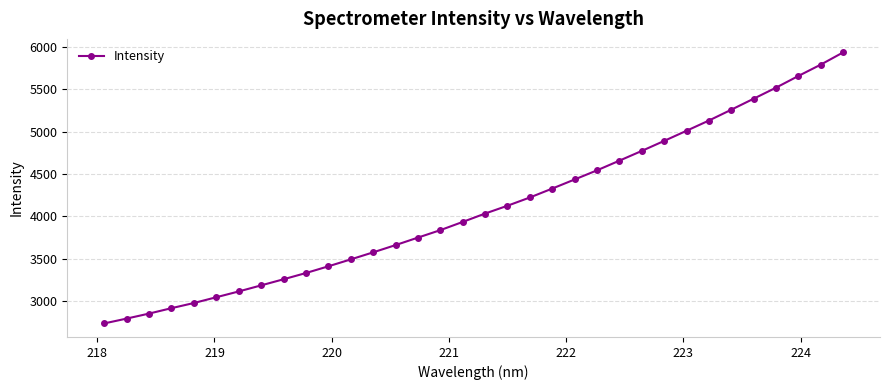

How many categories are shown in the chart?

34